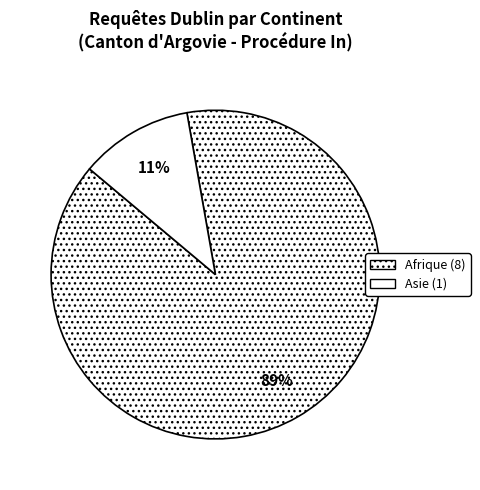

How many segments does this pie chart have?

2